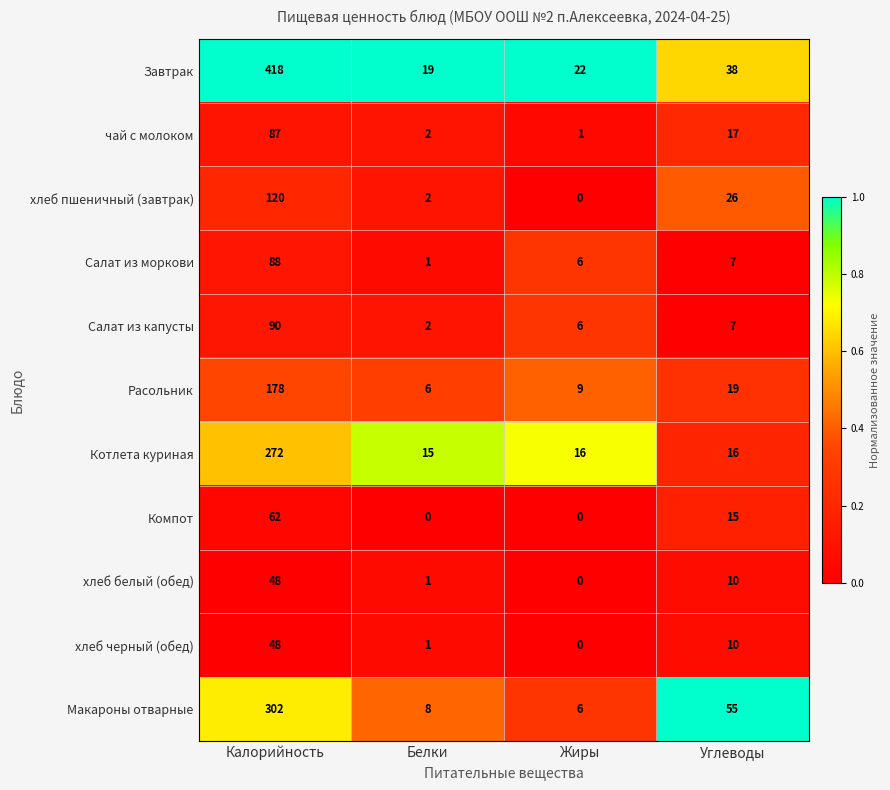

At how many categories does at least one series exceed 0?

4